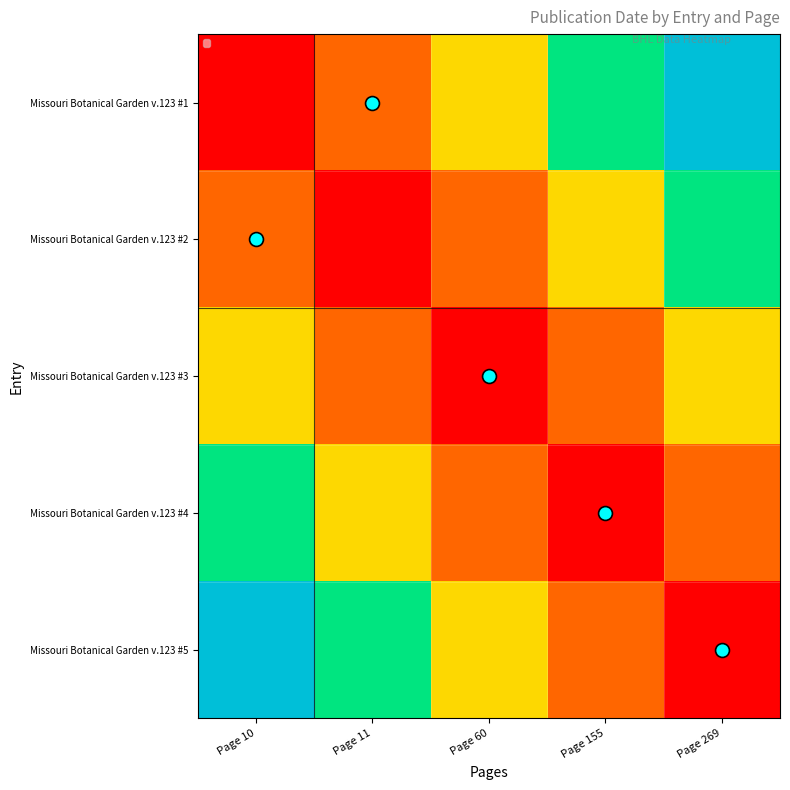

What is the difference between the highest and lowest values at Page 10?

1.0